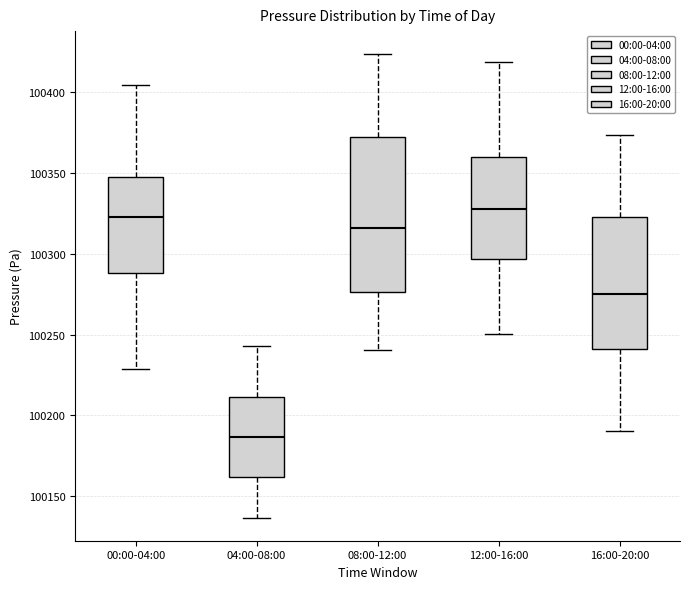

Reading left to right, read every box against the y-axis: the position of its median line, the range the box covers, and the ends of its whiskers. The values are not printed on the chart, so give them approximately, as read against the axis.

00:00-04:00: median 100325, box 100290 to 100345, whiskers 100230 to 100405
04:00-08:00: median 100185, box 100160 to 100210, whiskers 100135 to 100245
08:00-12:00: median 100315, box 100275 to 100370, whiskers 100240 to 100425
12:00-16:00: median 100330, box 100295 to 100360, whiskers 100250 to 100420
16:00-20:00: median 100275, box 100240 to 100320, whiskers 100190 to 100375